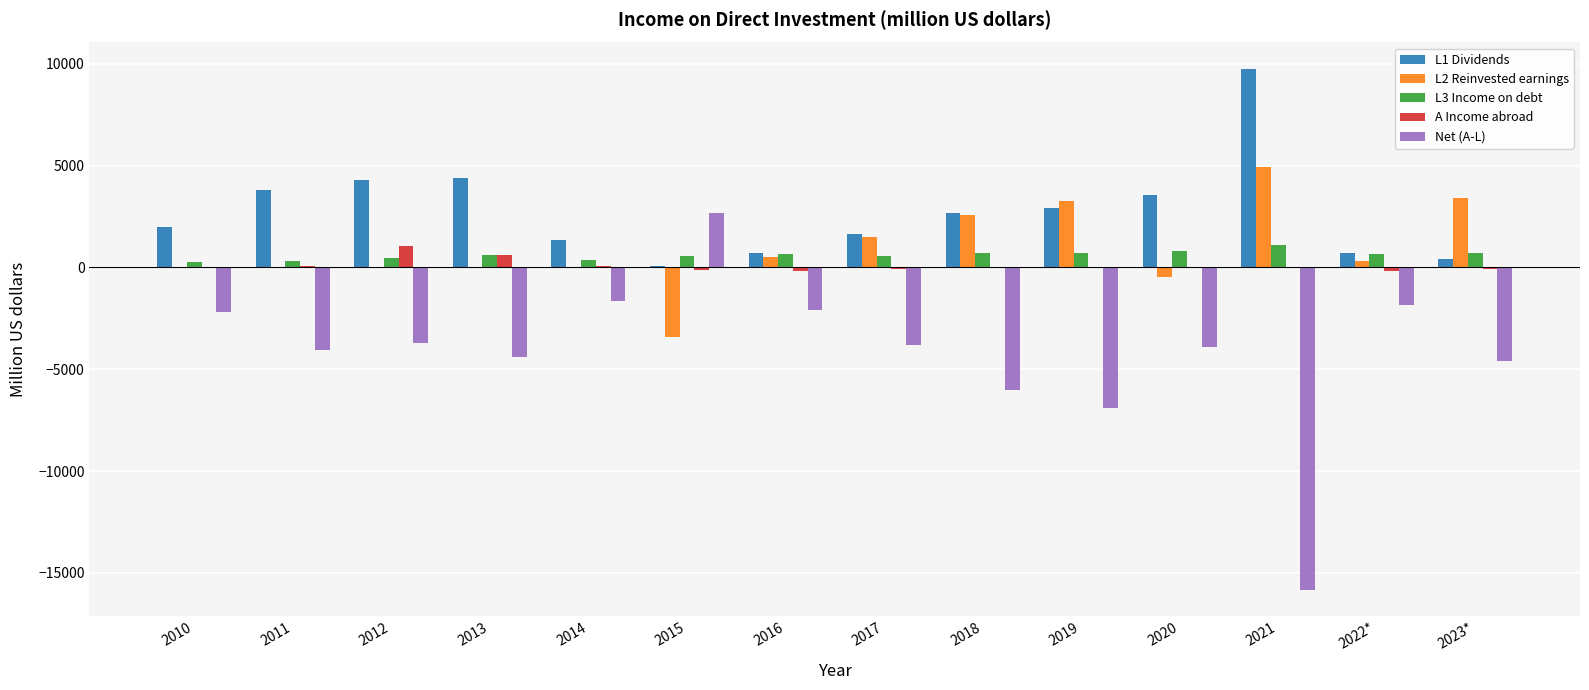

What is the highest value of the Net (A-L) series?

2666